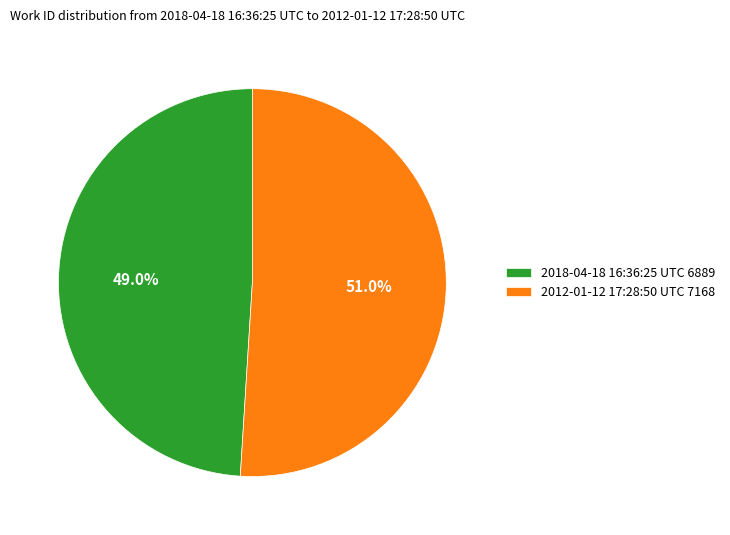

To the nearest percent, what is the difference between the largest and smallest slice percentages?

2%